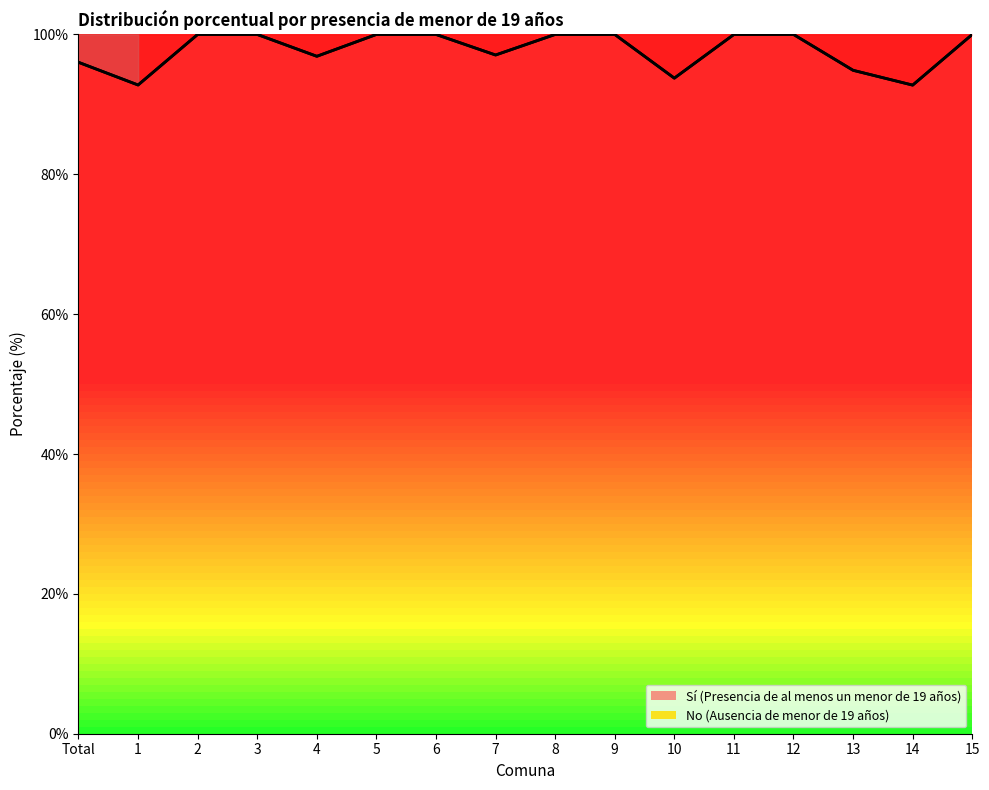

What is the difference between the maximum and minimum values in the Sí (Presencia de al menos un menor de 19 años) series?

7.2